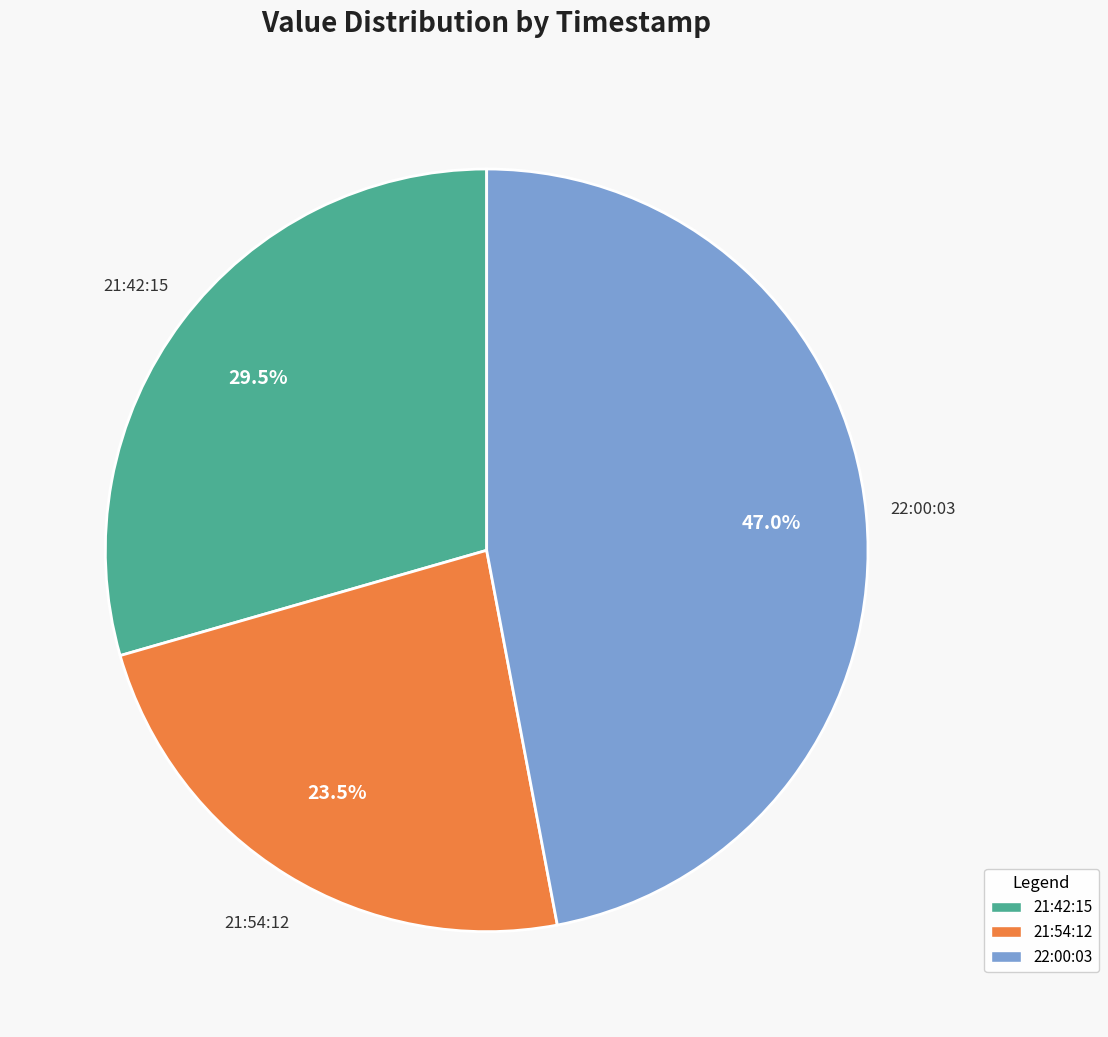

Is there a majority slice in this chart?

No